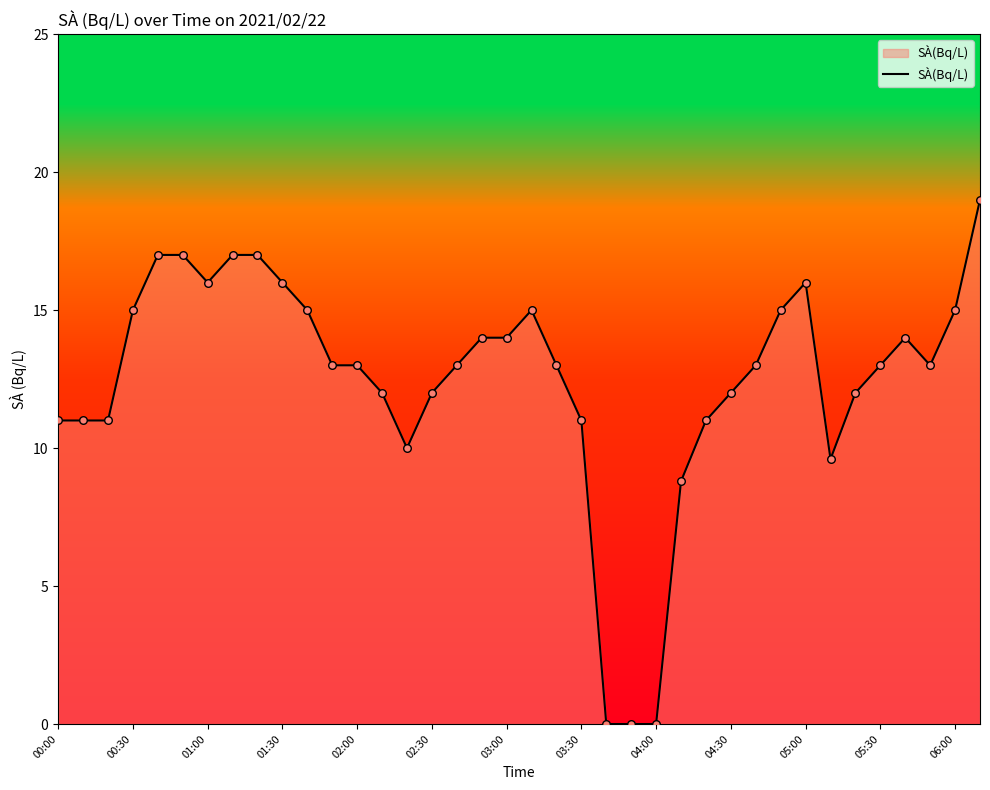

What is the maximum value shown in the chart?

19.0